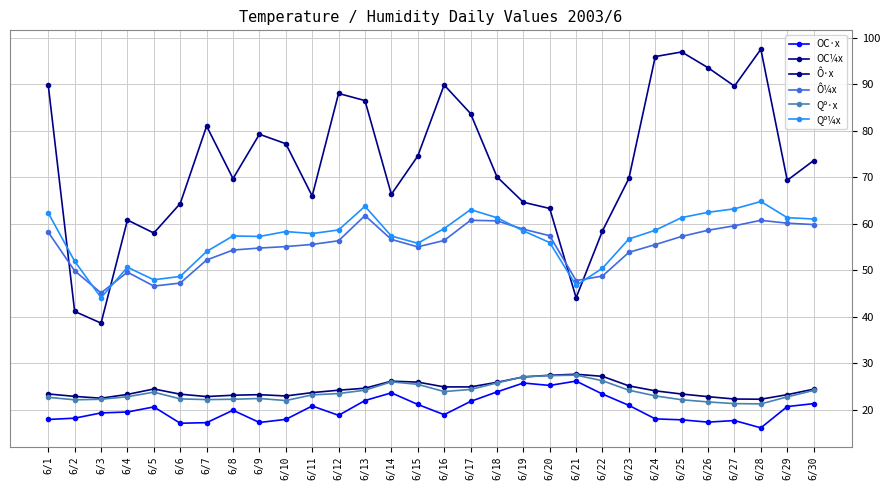

The Ô¼x series shows 11.4 at 6/24. True or false?

False